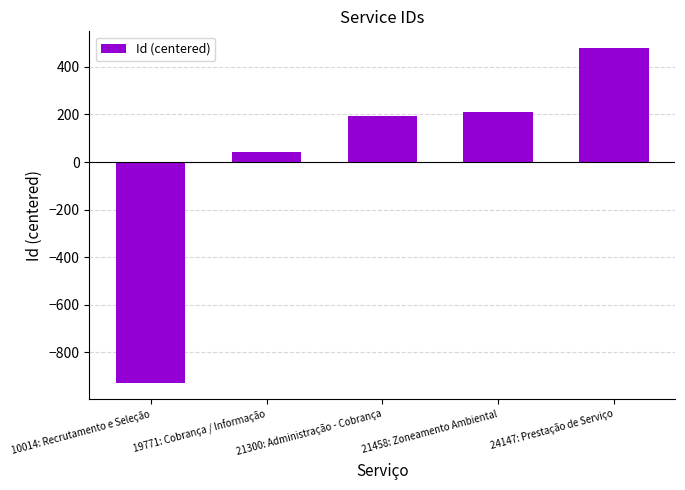

What is the sum of the values at 10014: Recrutamento e Seleção and 19771: Cobrança / Informação?

-885.2